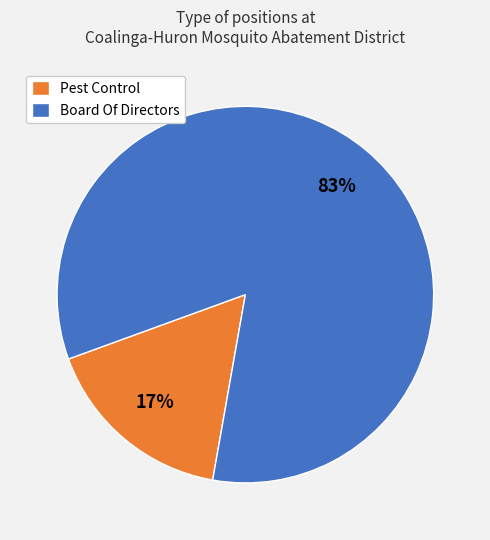

Count the number of slices in the pie.

2